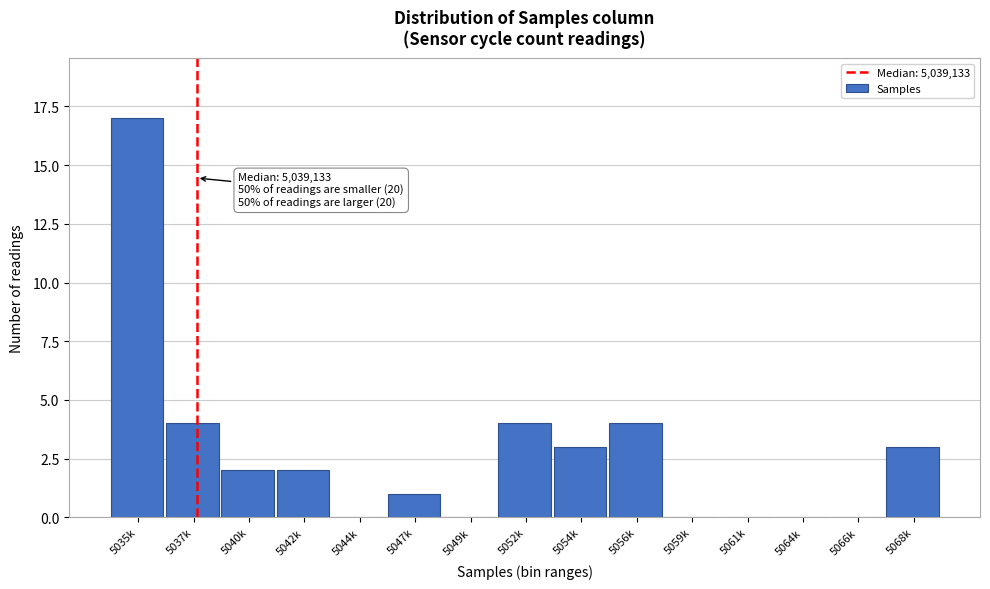

Reading left to right, extract all data points from this chart.

5035k=17	5037k=4	5040k=2	5042k=2	5044k=0	5047k=1	5049k=0	5052k=4	5054k=3	5056k=4	5059k=0	5061k=0	5064k=0	5066k=0	5068k=3